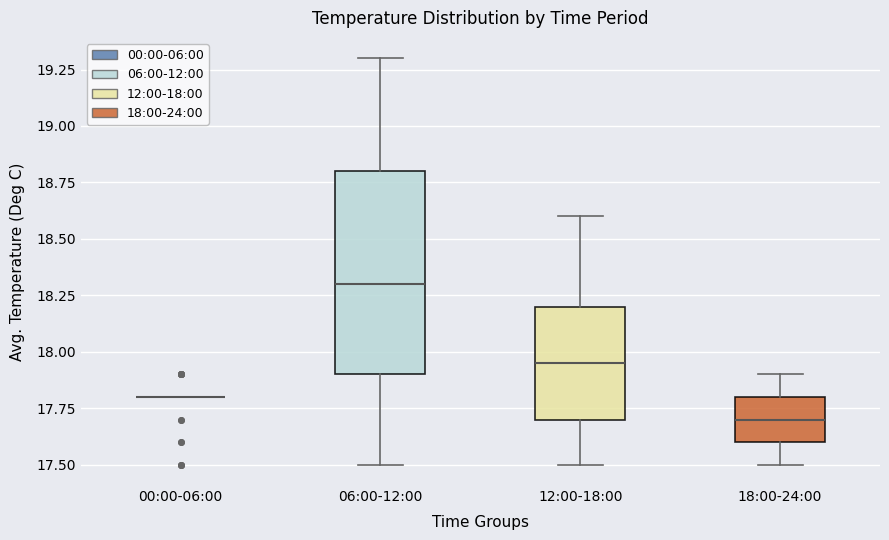

Where does the lower whisker of the box for 06:00-12:00 end on the y-axis? The values are not printed on the chart, so give them approximately, as read against the axis.

17.50